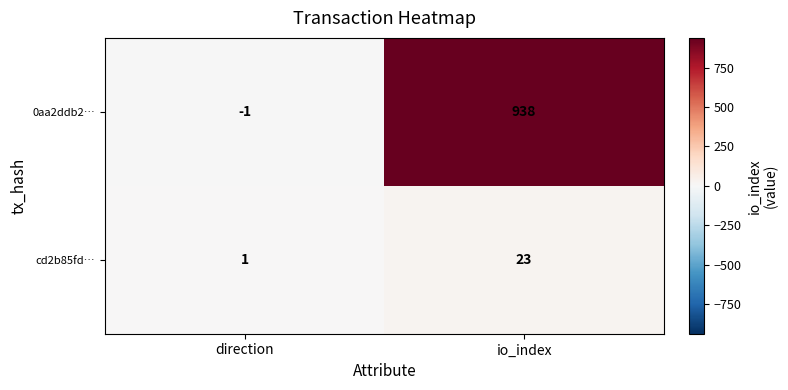

Reading left to right, transcribe all the data shown in this chart.

0aa2ddb2…: -1	938
cd2b85fd…: 1	23